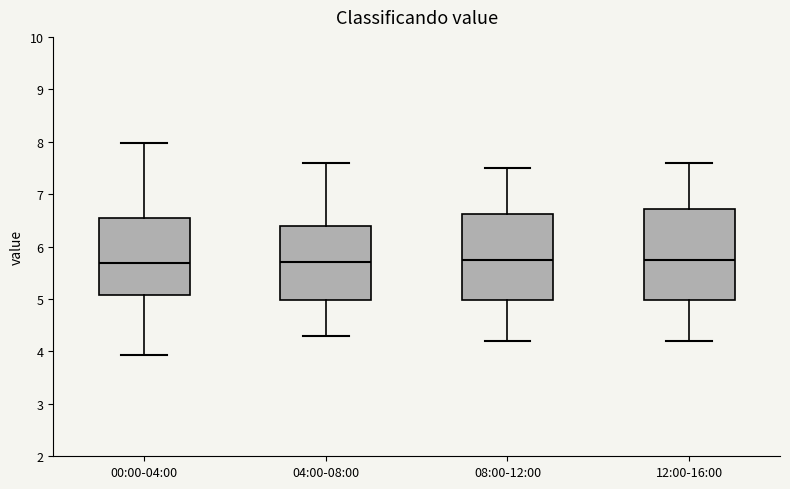

Reading left to right, read every box against the y-axis: the position of its median line, the range the box covers, and the ends of its whiskers. The values are not printed on the chart, so give them approximately, as read against the axis.

00:00-04:00: median 5.7, box 5.1 to 6.5, whiskers 3.9 to 8.0
04:00-08:00: median 5.7, box 5.0 to 6.4, whiskers 4.3 to 7.6
08:00-12:00: median 5.8, box 5.0 to 6.6, whiskers 4.2 to 7.5
12:00-16:00: median 5.8, box 5.0 to 6.7, whiskers 4.2 to 7.6